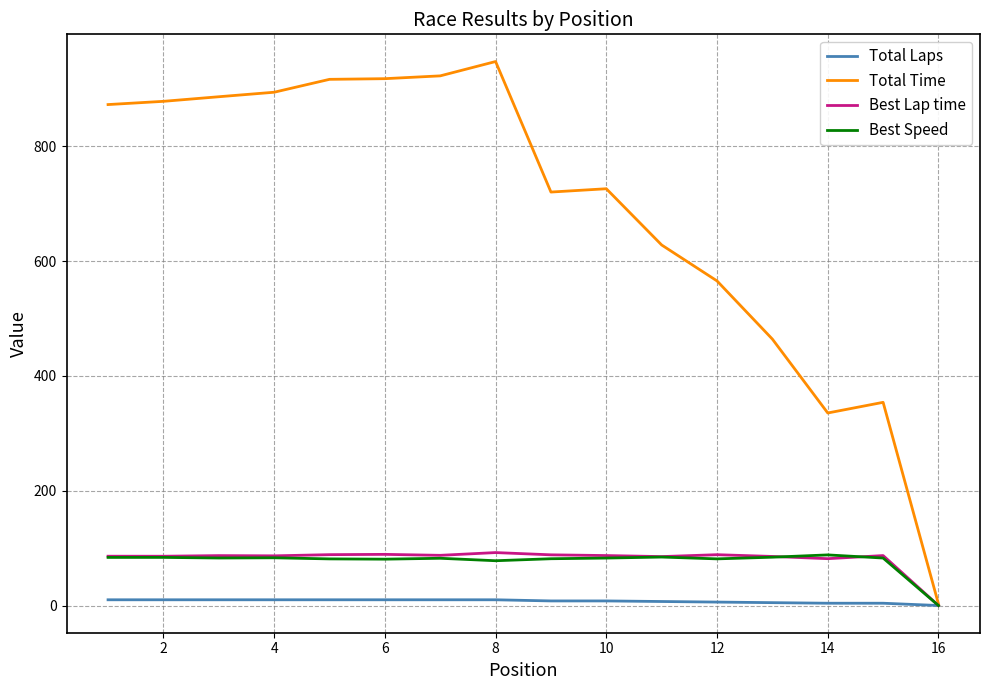

True or false: Best Speed has more than 2 interior local peaks.

True